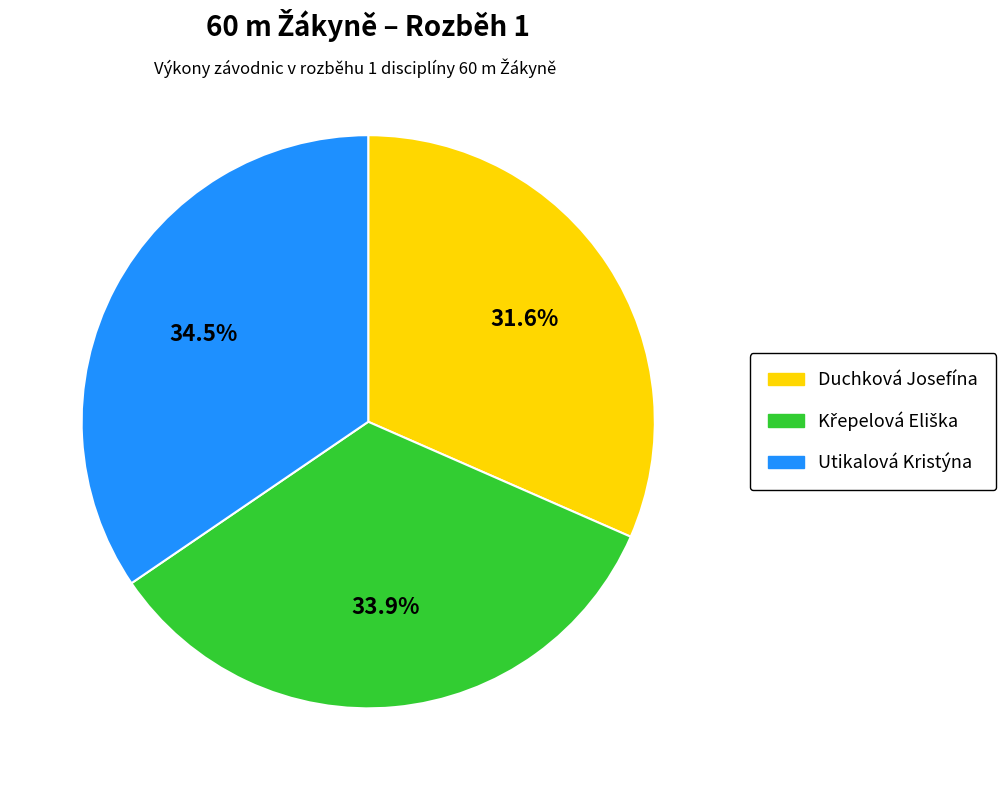

The Duchková Josefína slice represents 38% of the pie. True or false?

False